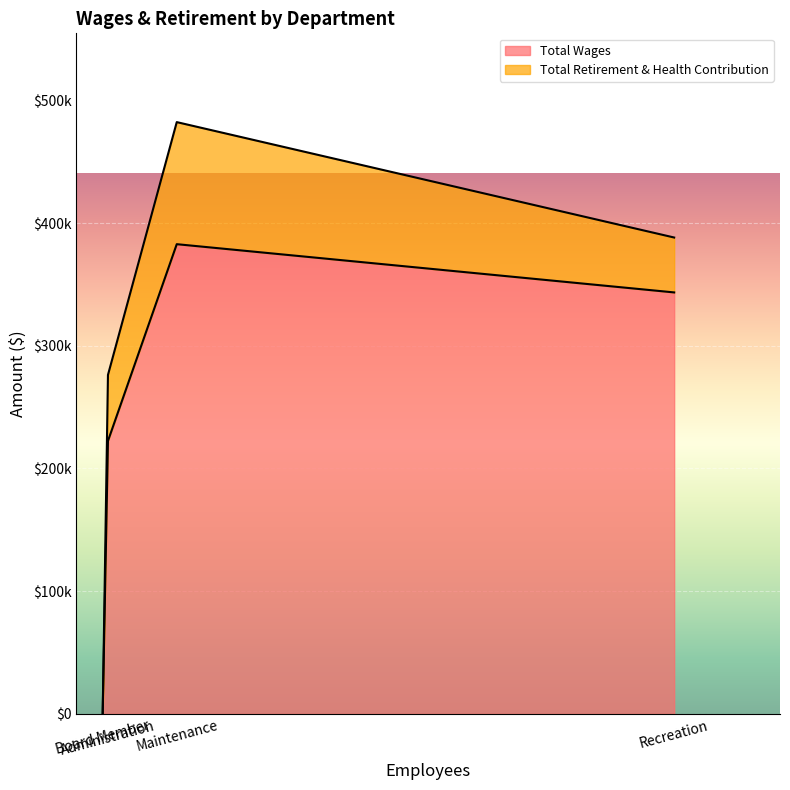

What are all the series names shown in the legend?

Total Wages, Total Retirement & Health Contribution